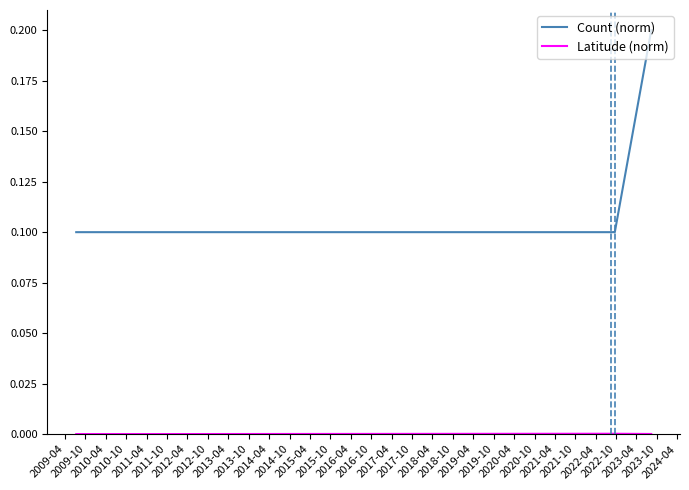

At which category does Latitude (norm) reach its first local peak?

2012-04